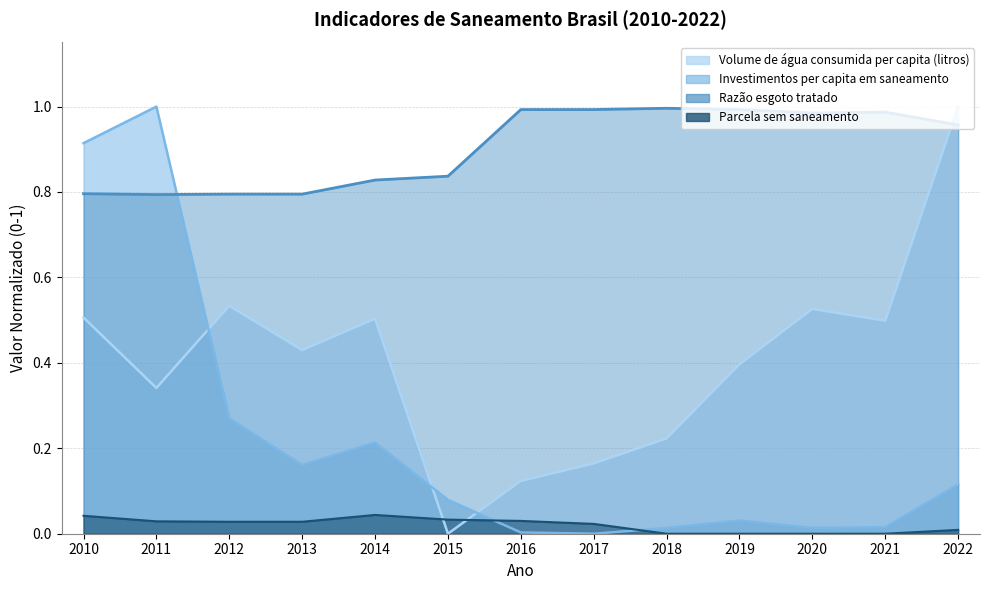

What is the maximum value shown in the chart?

1.0